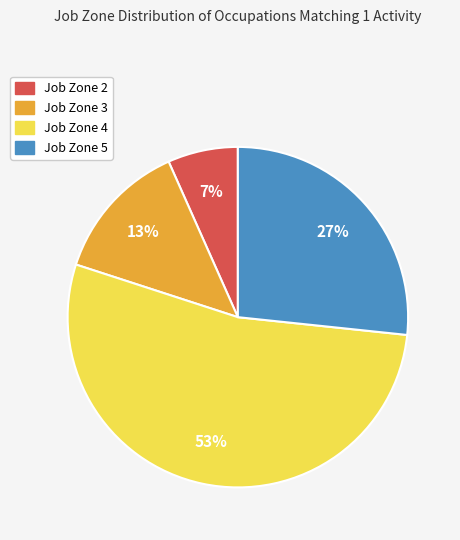

Which slice is the smallest?

Job Zone 2